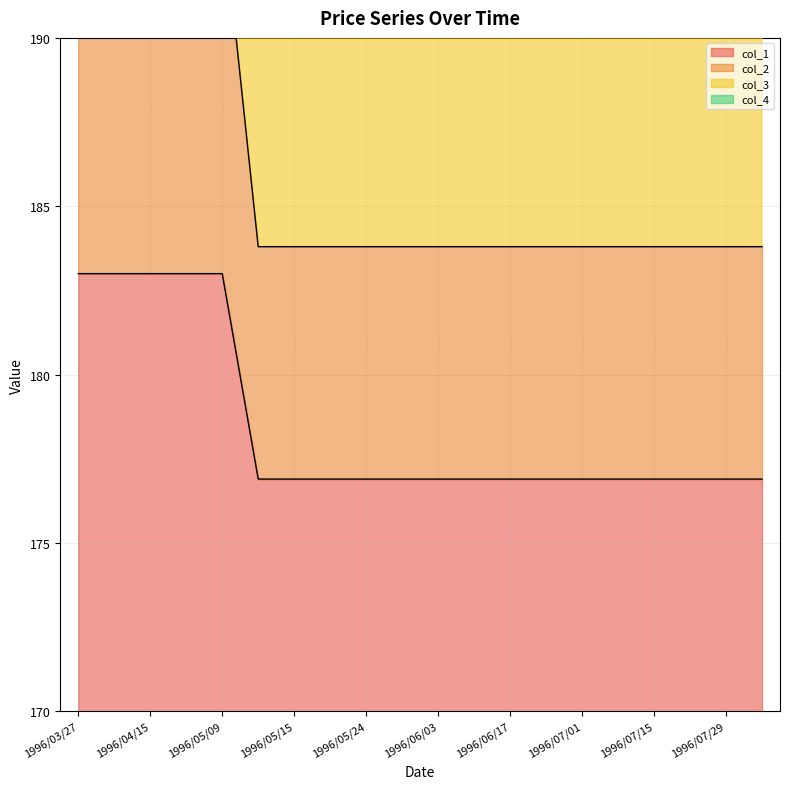

What is the difference between the maximum and minimum values in the col_1 series?

6.1